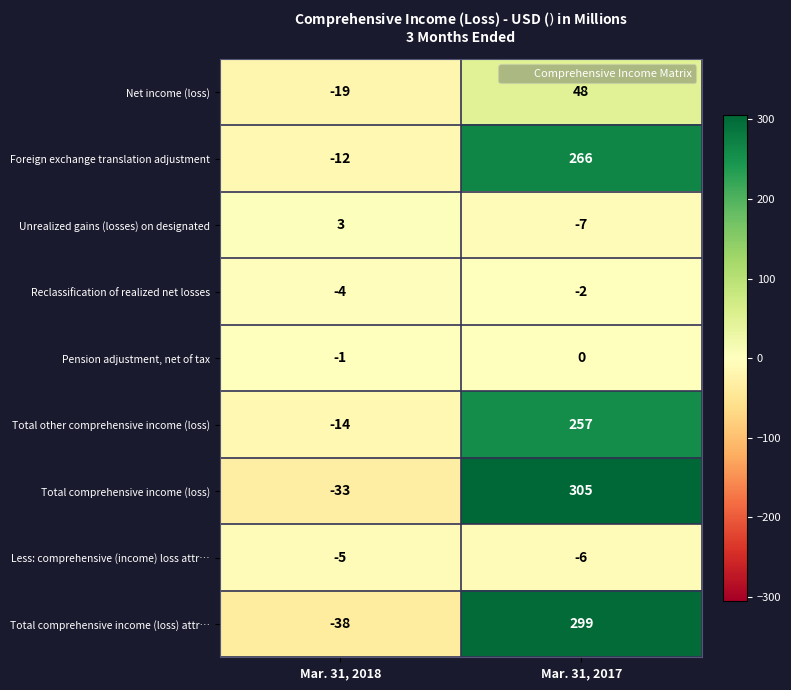

Which category has the lowest value across all series?

Mar. 31, 2018